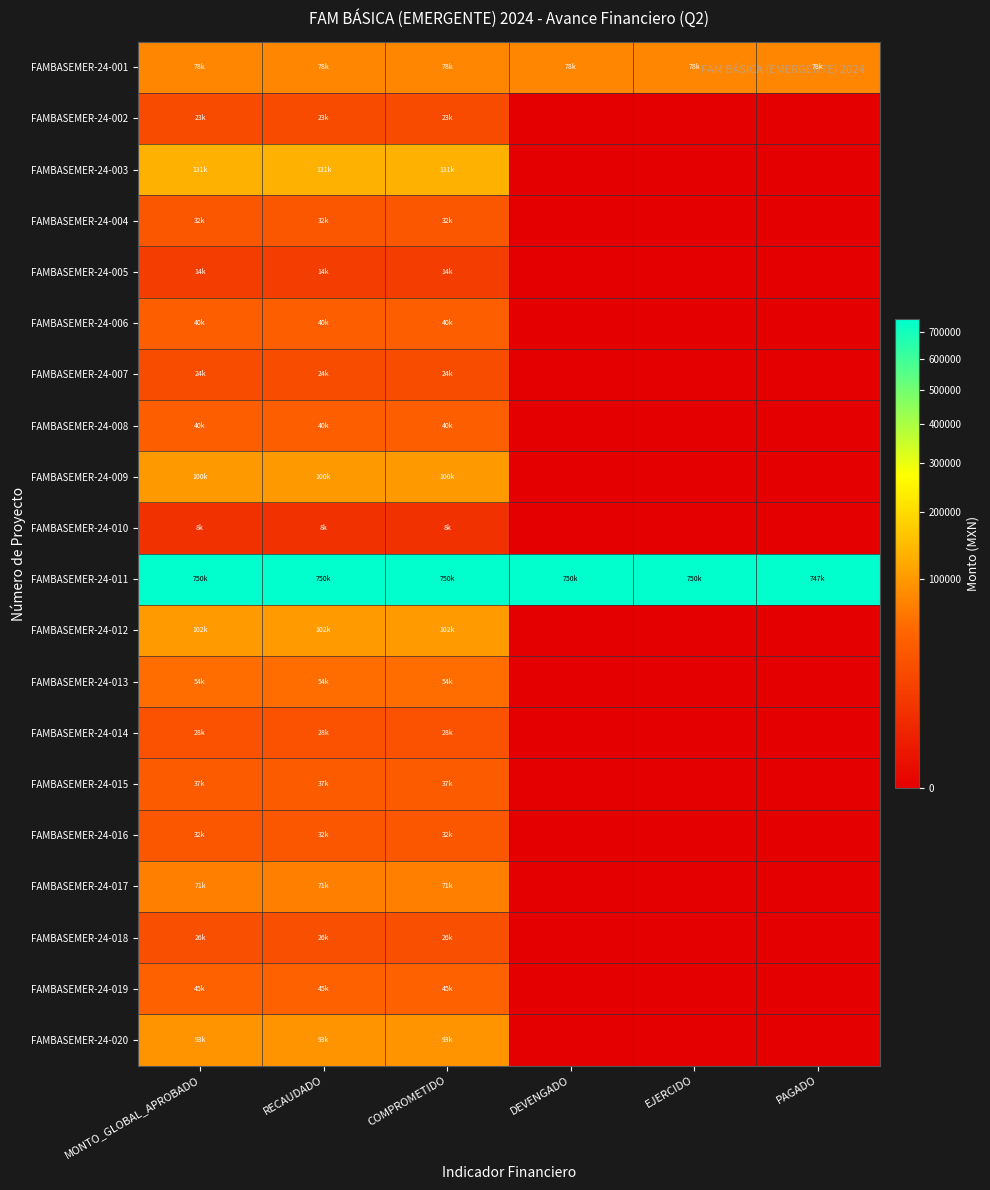

At which category is the sum across all series the highest?

MONTO_GLOBAL_APROBADO